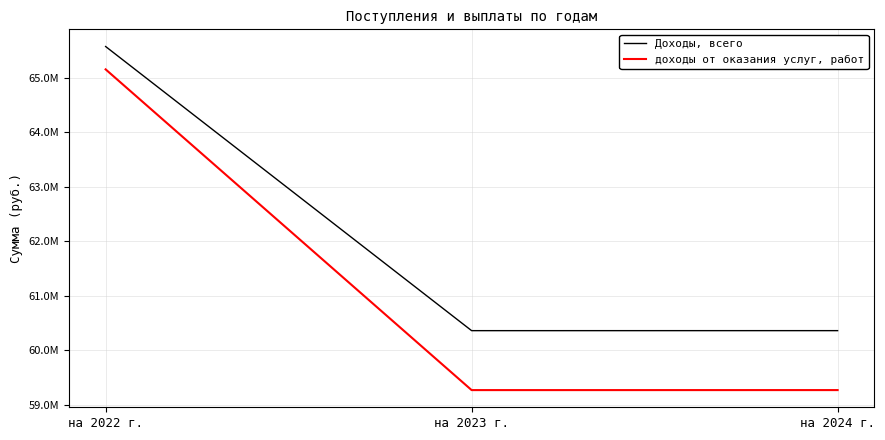

What are all the series names shown in the legend?

Доходы, всего, доходы от оказания услуг, работ